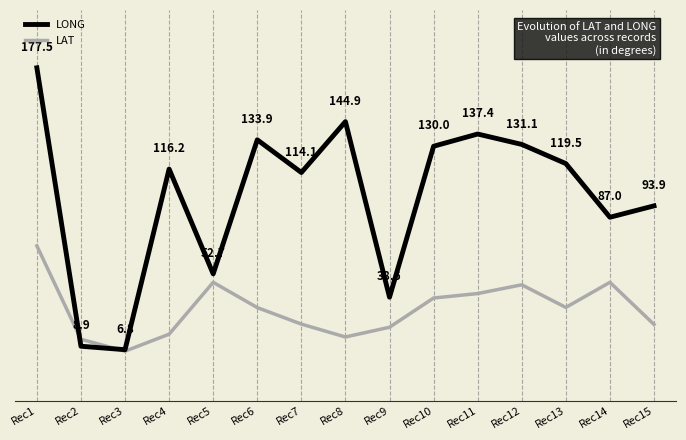

List the series in order of their overall mean, lowest first.

LAT, LONG